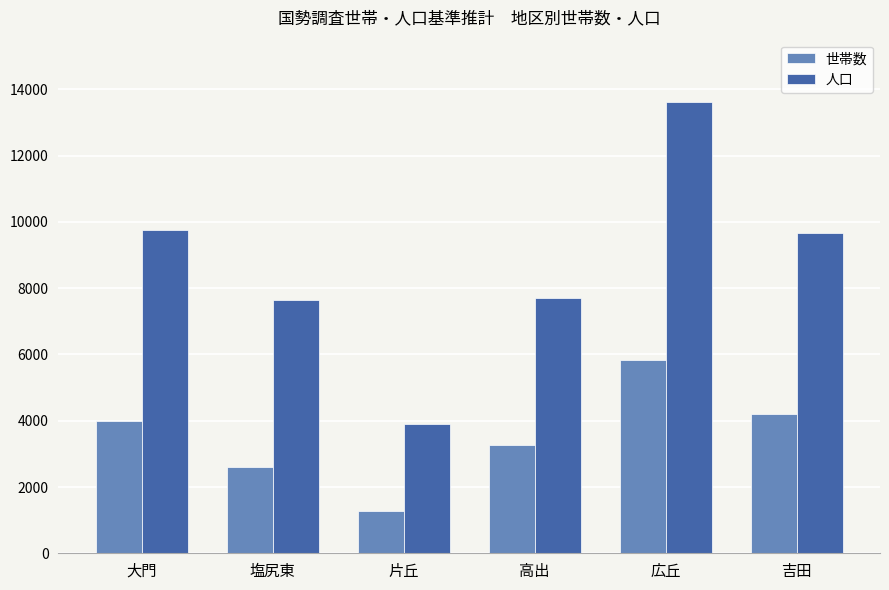

How many data points does each series have?

6